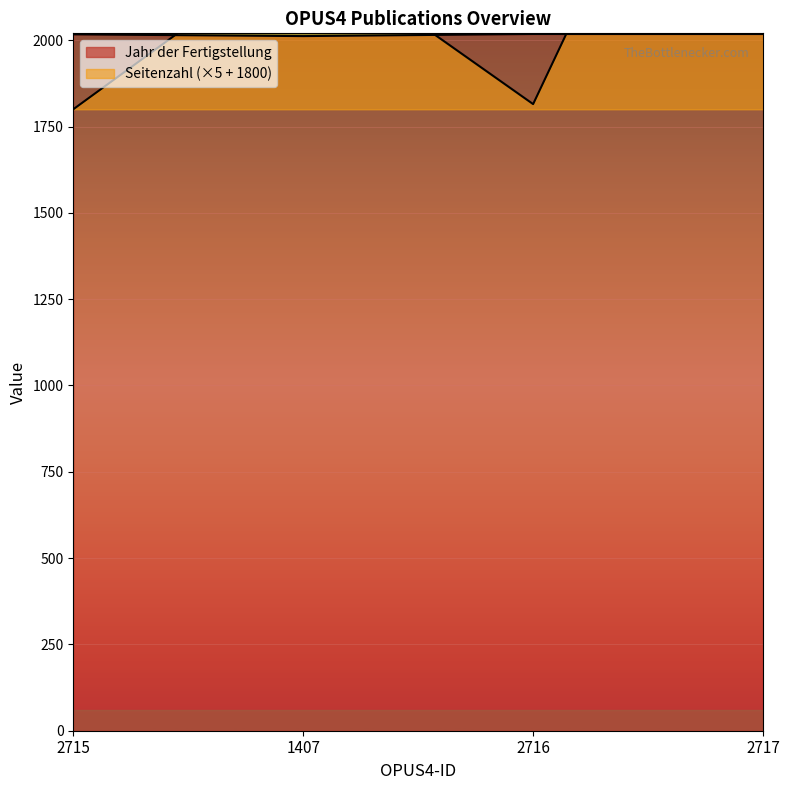

Reading left to right, what are all the values shown in this chart?

Seitenzahl: 2715=1800	1407=2285	2716=1815	2717=3225
Jahr der Fertigstellung: 2715=2017	1407=2012	2716=2018	2717=2018